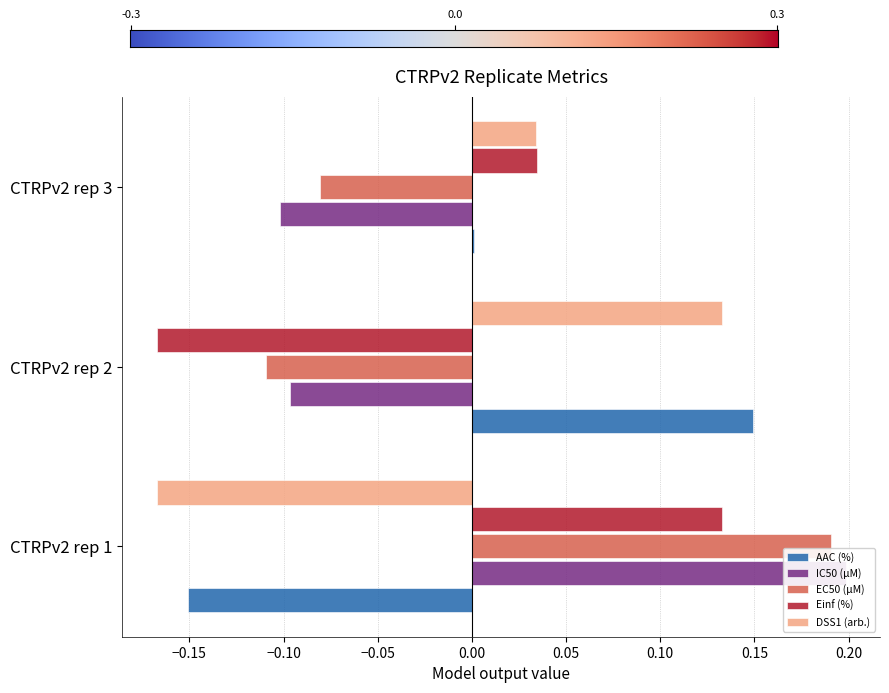

At how many categories does at least one series exceed 0?

3